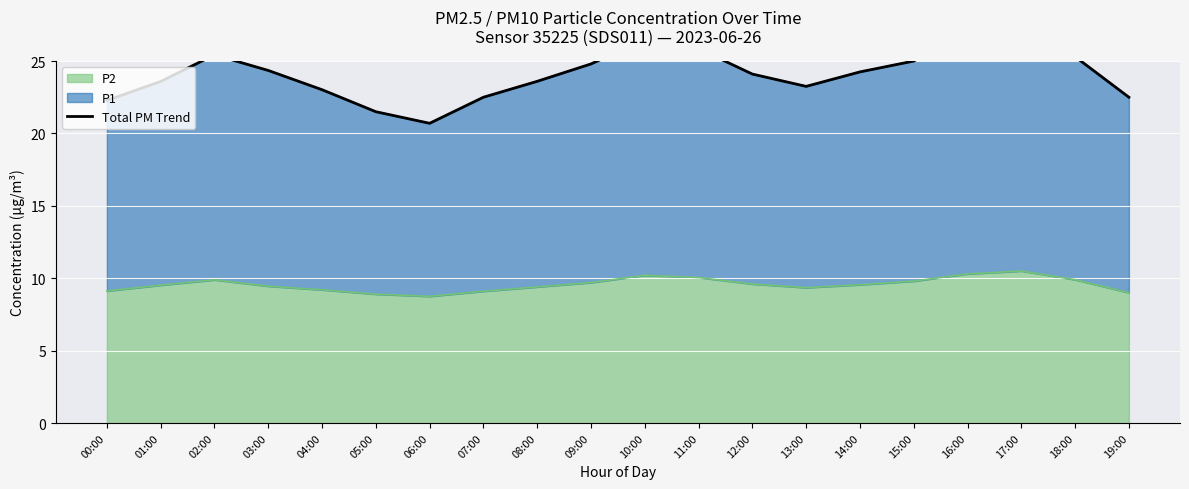

True or false: the data shows 9.6 at 12:00.

False